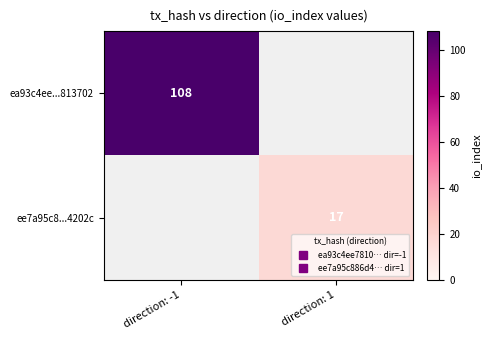

What is the smallest value displayed?

17.0